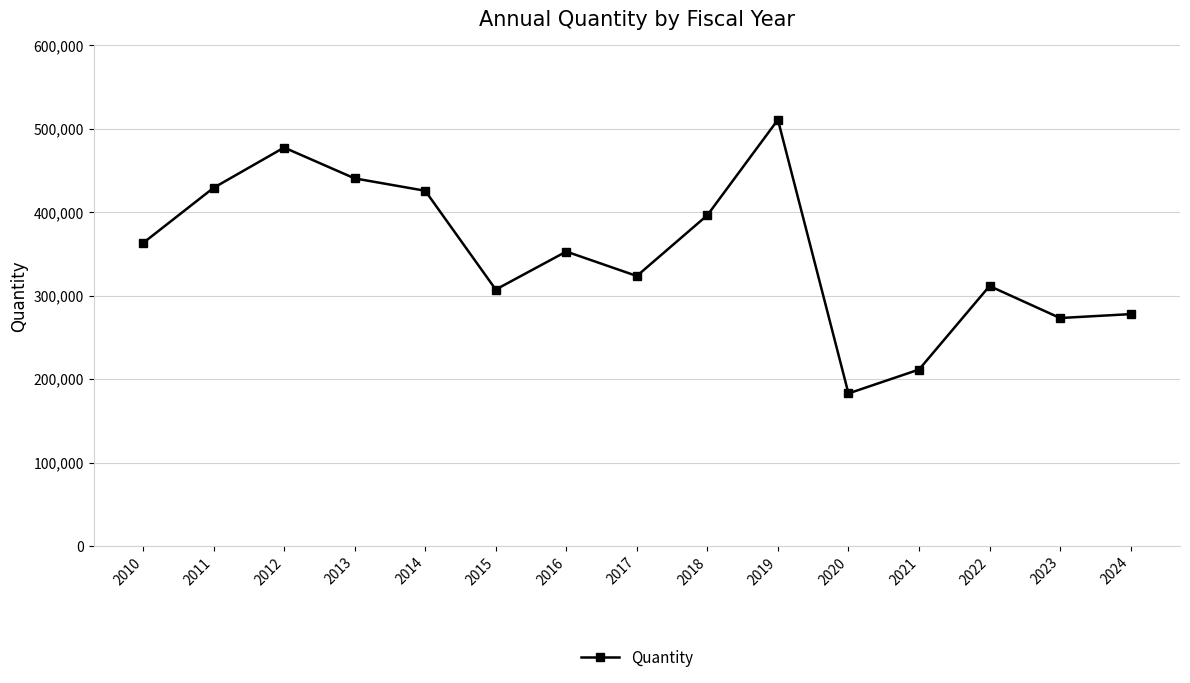

At which category does the chart reach its minimum across all series?

2020